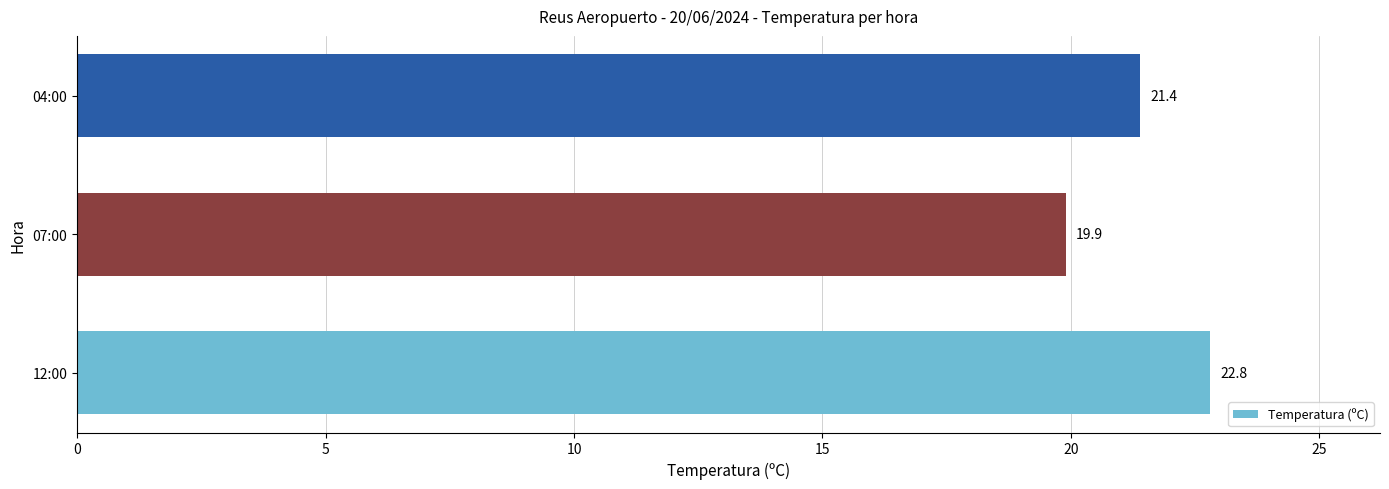

List the labels in order of value, smallest first.

07:00, 04:00, 12:00